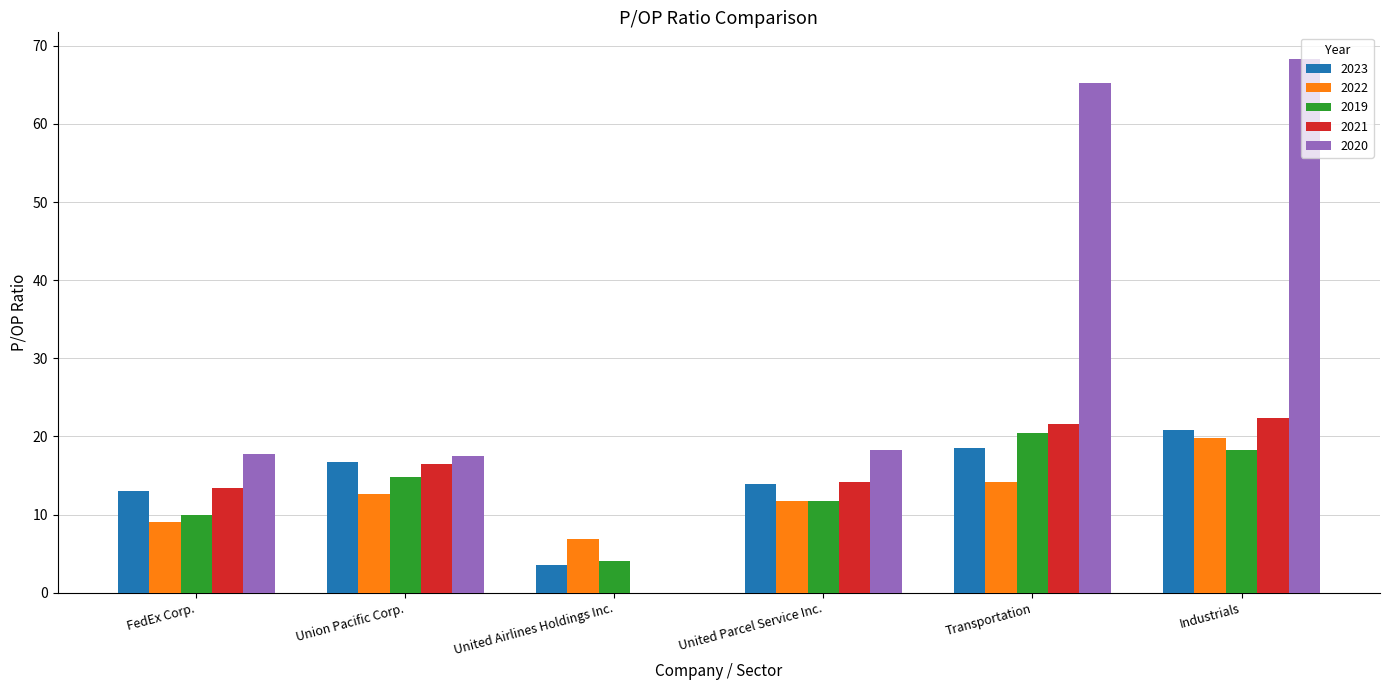

What is the greatest value displayed?

68.3